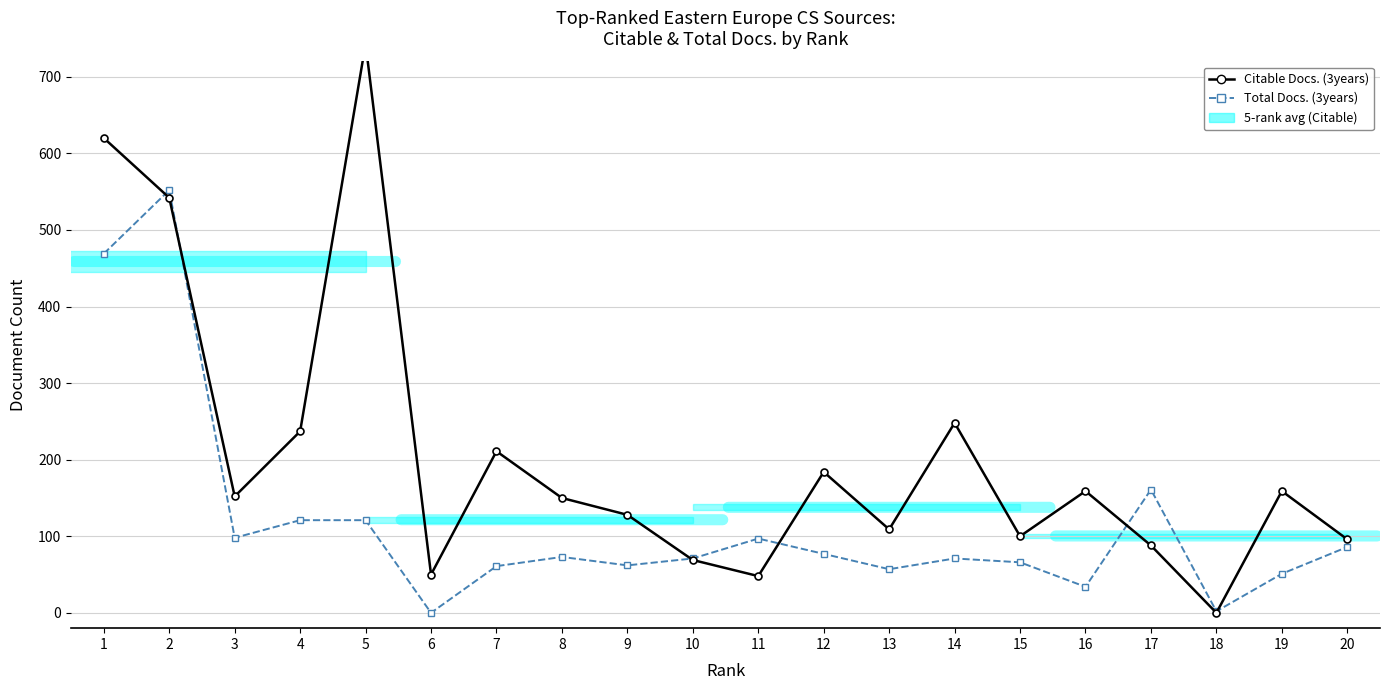

How many times do Total Docs. (3years) and Citable Docs. (3years) cross each other?

6